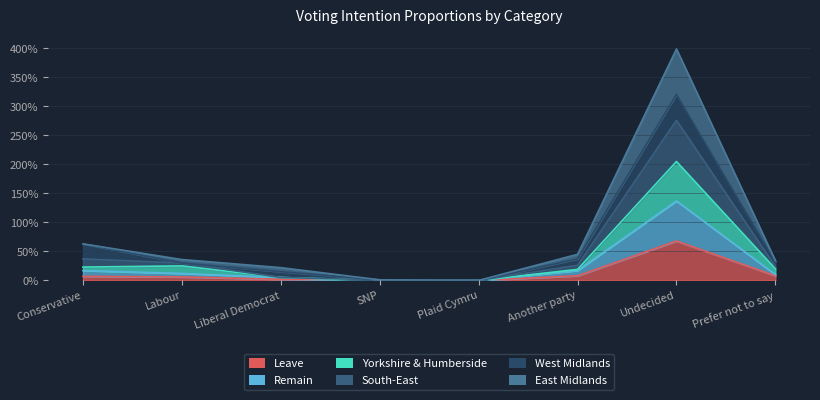

What is the label of the 6th point from the left?

Another party